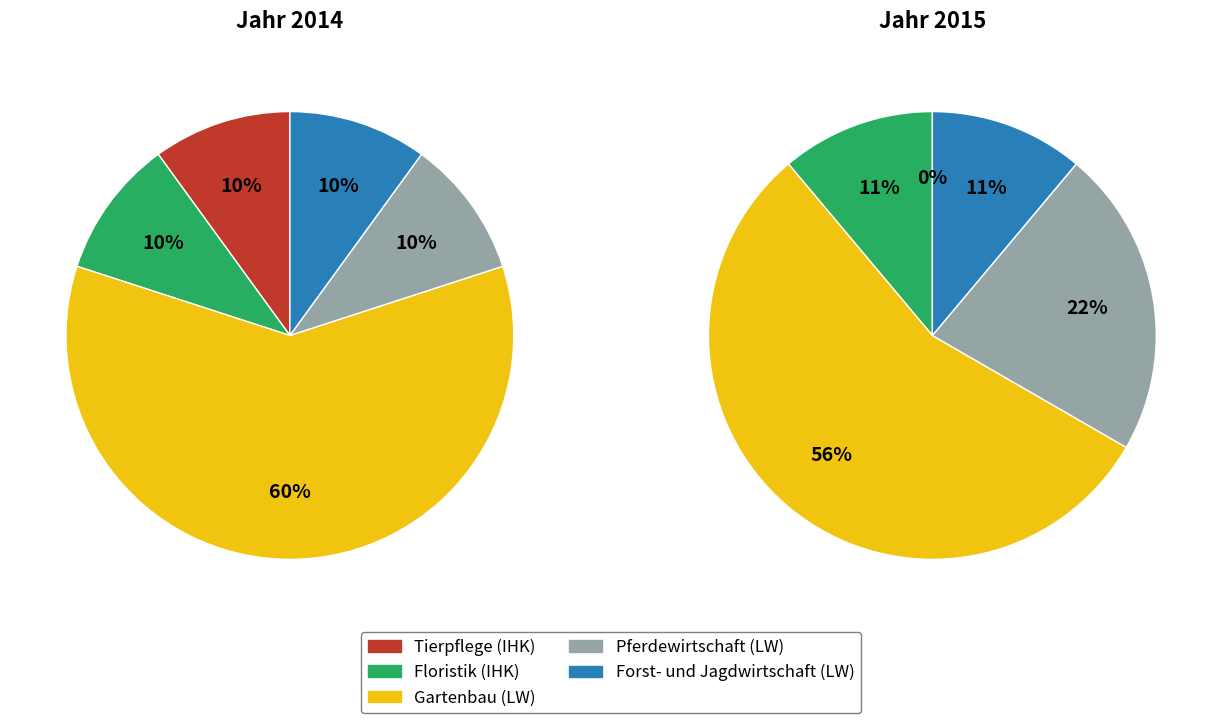

Count the number of slices in the pie.

5